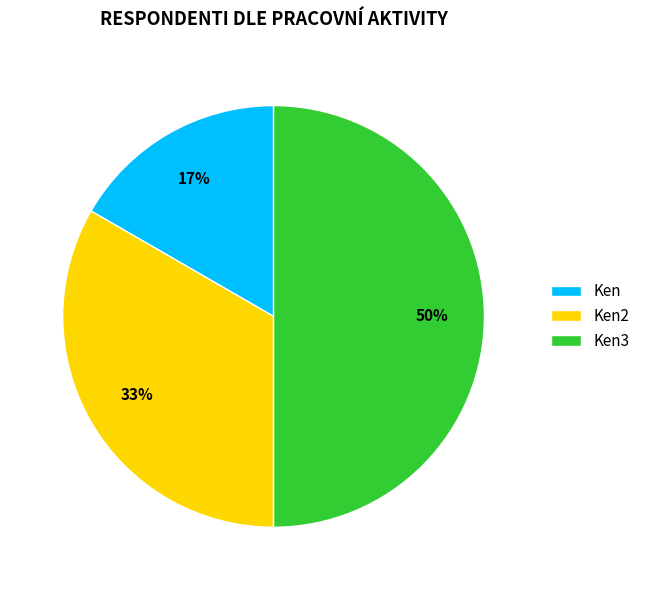

What percentage is the Ken2 slice, to the nearest percent?

33%